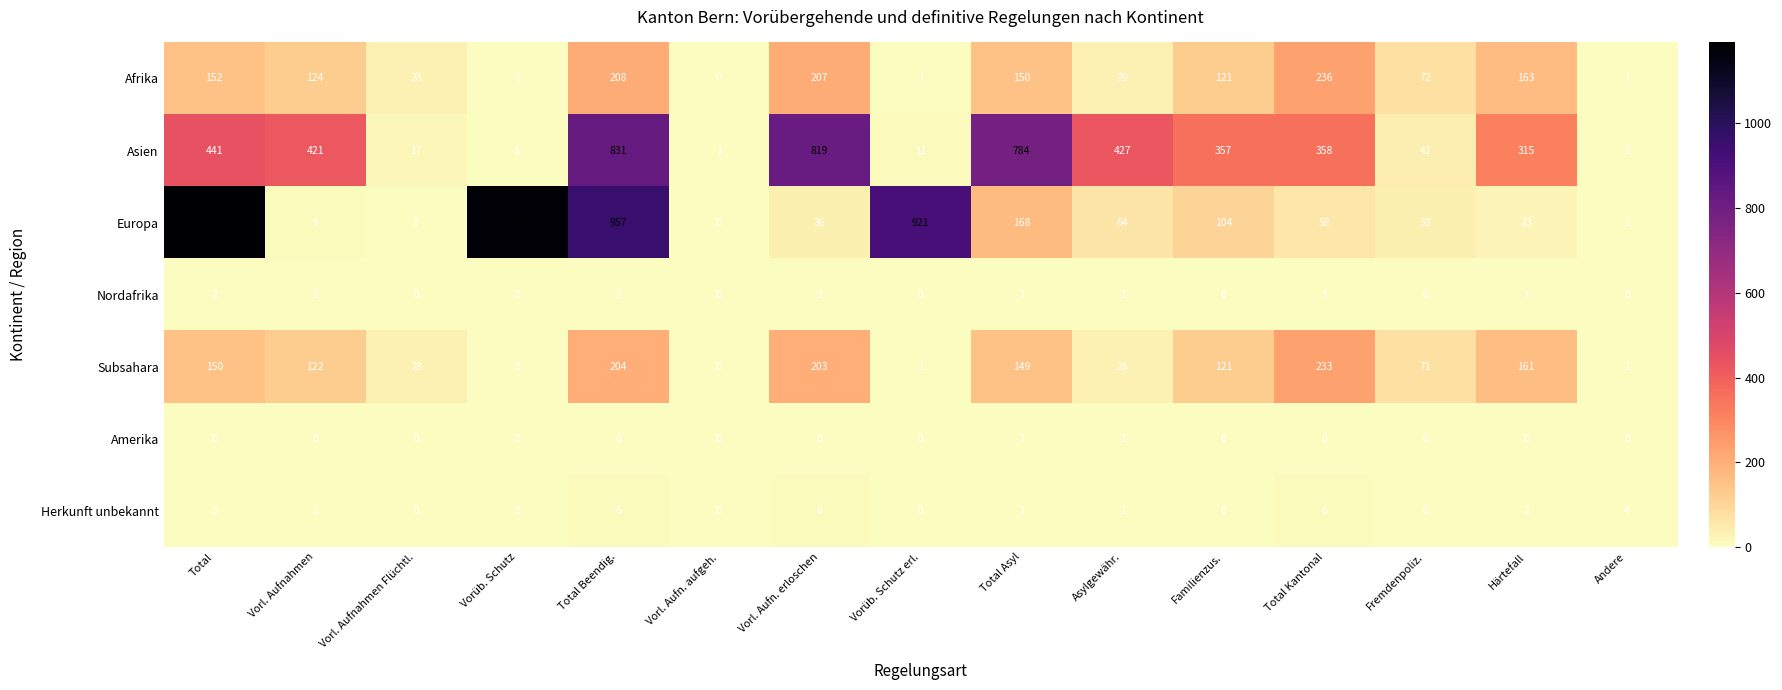

Which series changed the most between Vorüb. Schutz and Asylgewähr.?

Europa